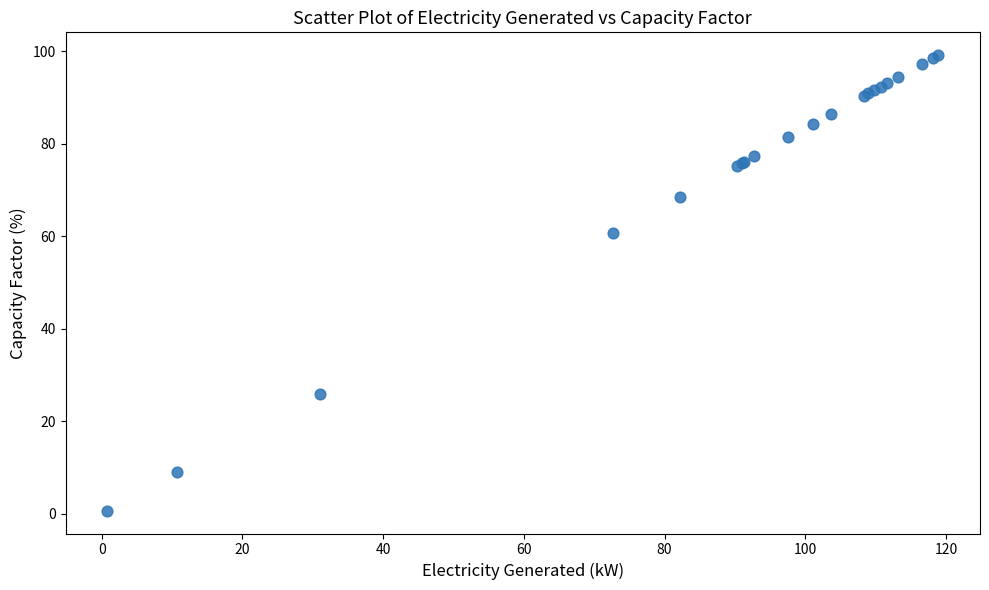

What Y value in the scatter plot is closest to 49?

60.6